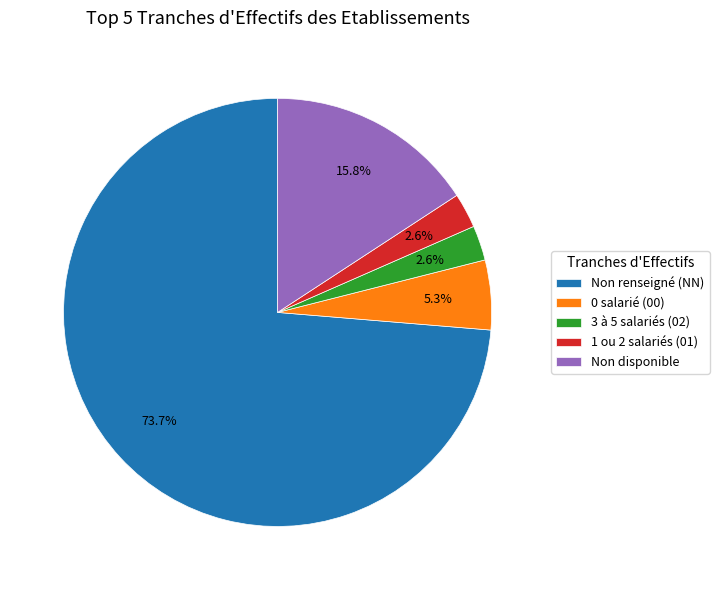

Does 0 salarié (00) account for over 50% of the chart?

No